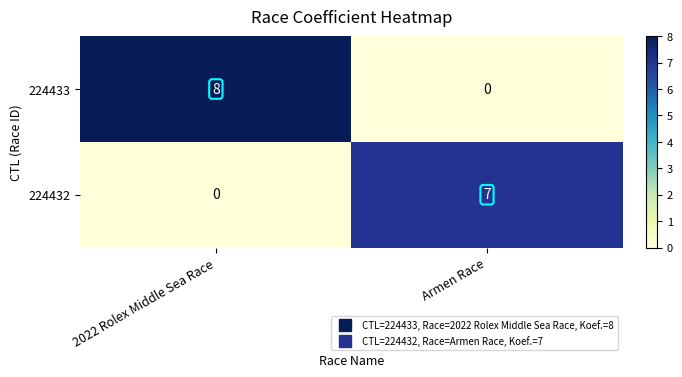

Is it true that 224433 equals 5 at 2022 Rolex Middle Sea Race?

False